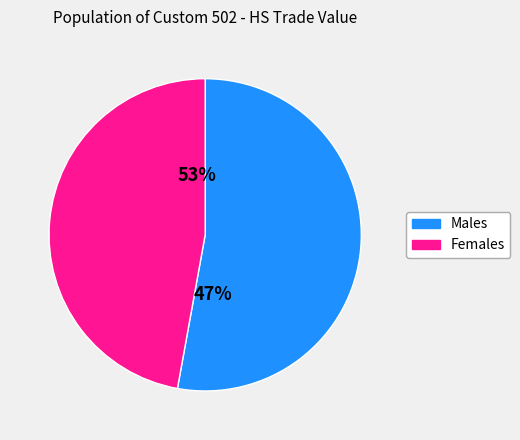

Which series has the widest spread of values?

Females